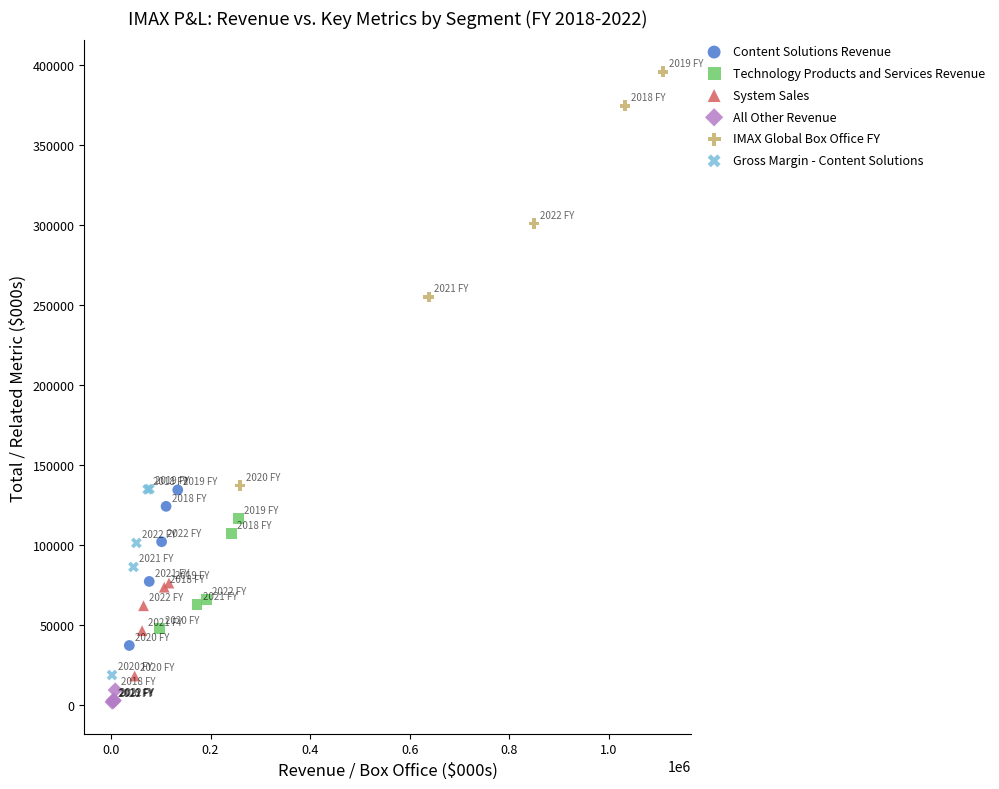

Which series has the widest spread of Y values?

IMAX Global Box Office FY